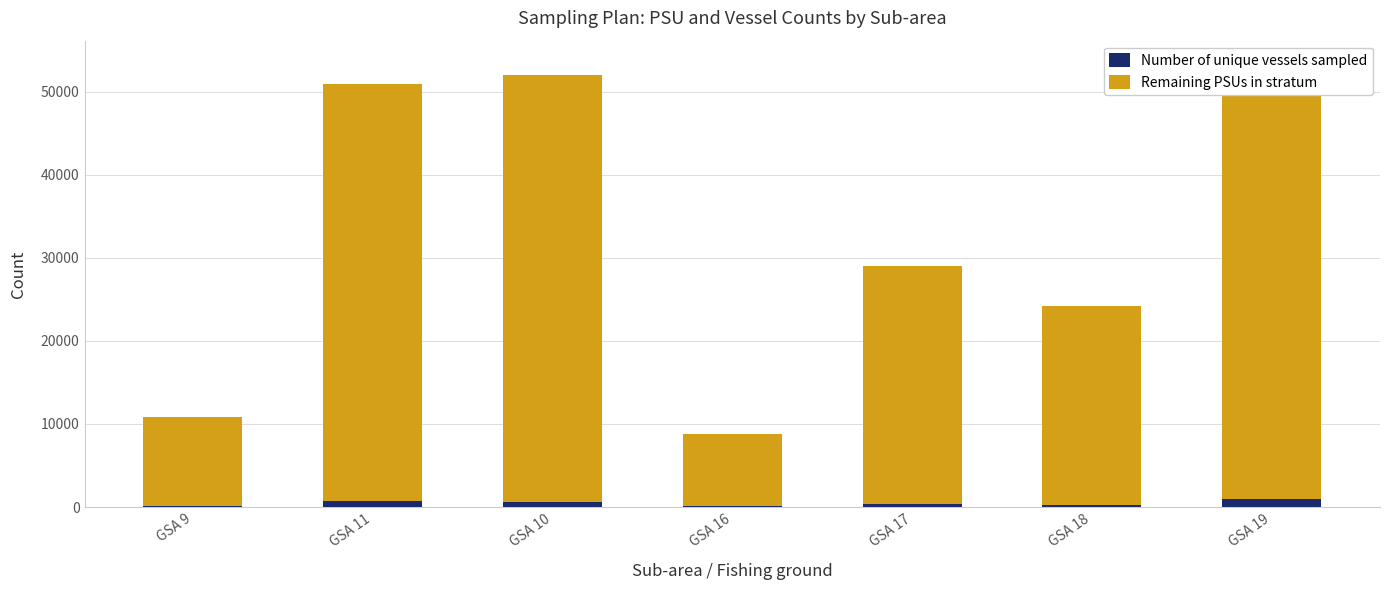

Reading left to right, what are all the values shown in this chart?

Number of unique vessels sampled: 103	679	617	100	356	301	925
Remaining PSUs in stratum: 10711	50273	51466	8742	28646	23965	52561